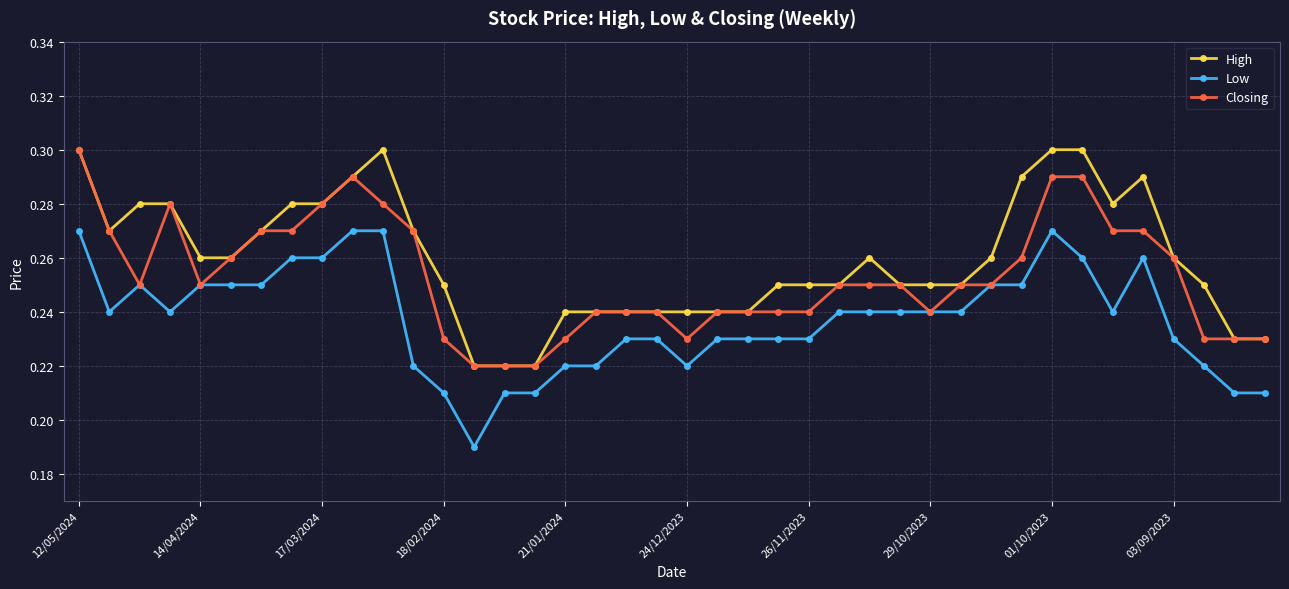

At how many categories does at least one series exceed 0?

40